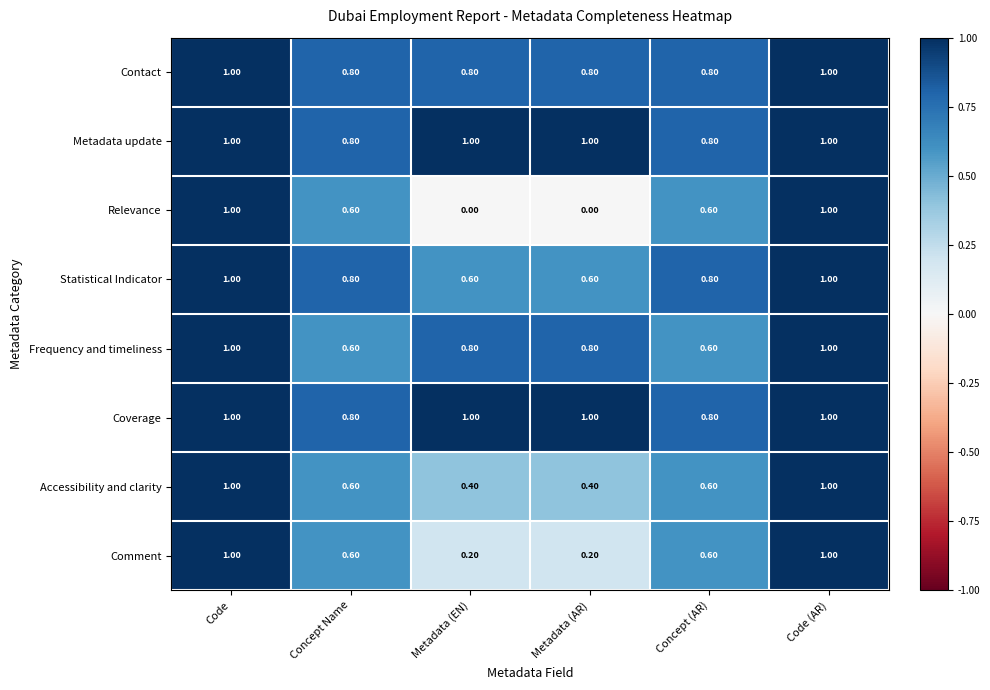

Which series changed the most between Concept Name and Metadata (EN)?

Relevance